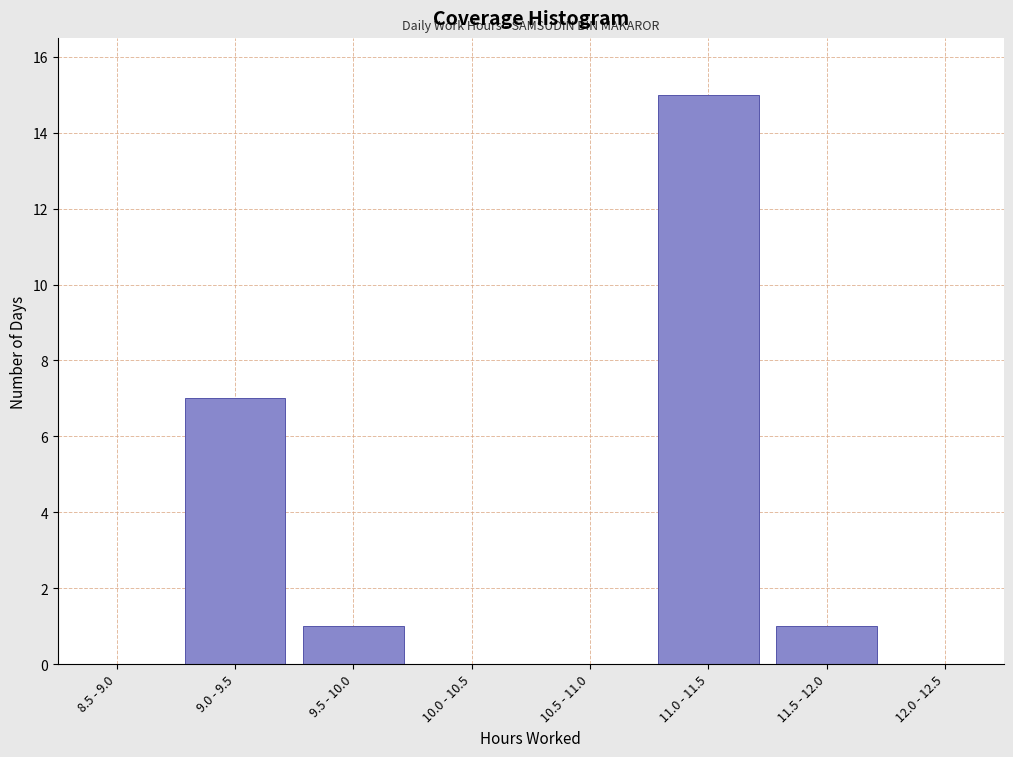

Reading right to left, transcribe all the data shown in this chart.

12.0 - 12.5=0	11.5 - 12.0=1	11.0 - 11.5=15	10.5 - 11.0=0	10.0 - 10.5=0	9.5 - 10.0=1	9.0 - 9.5=7	8.5 - 9.0=0